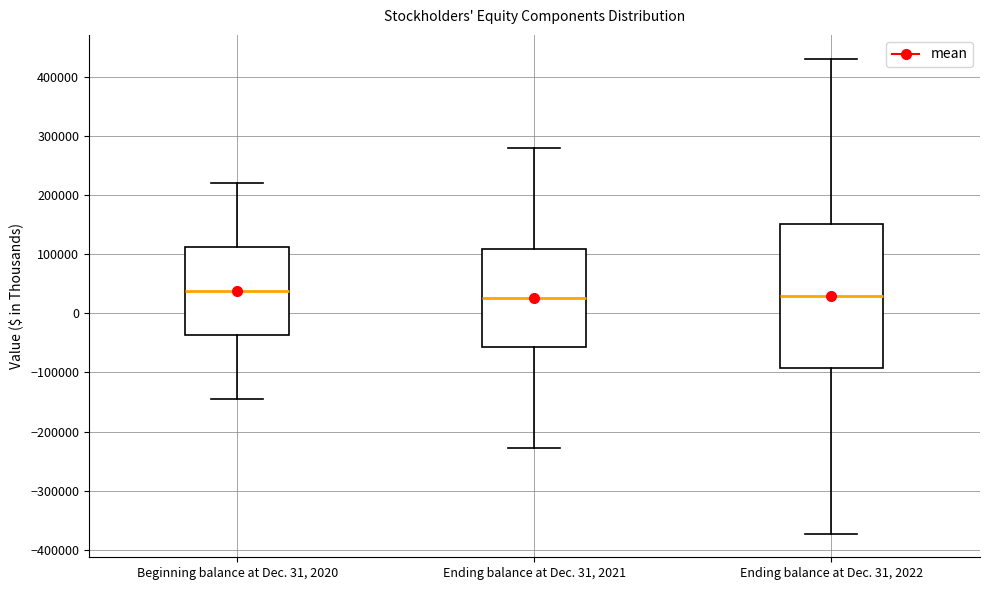

Which box is the tallest, from its lower edge to its upper edge?

Ending balance at Dec. 31, 2022